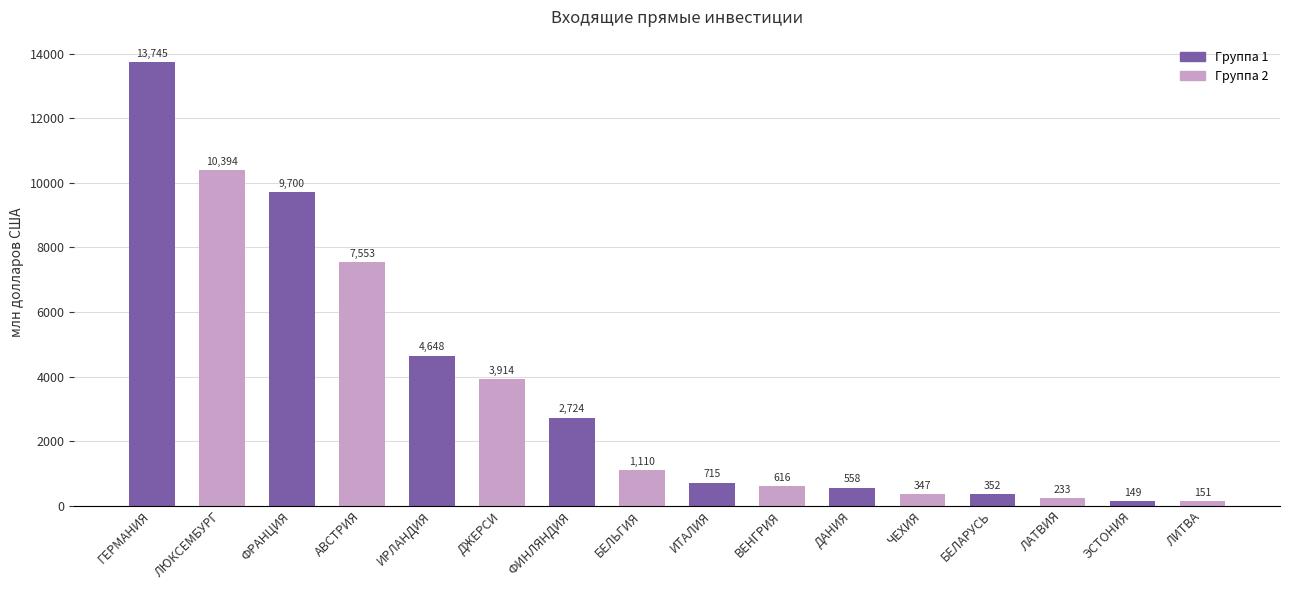

Count the number of data series in this chart.

1